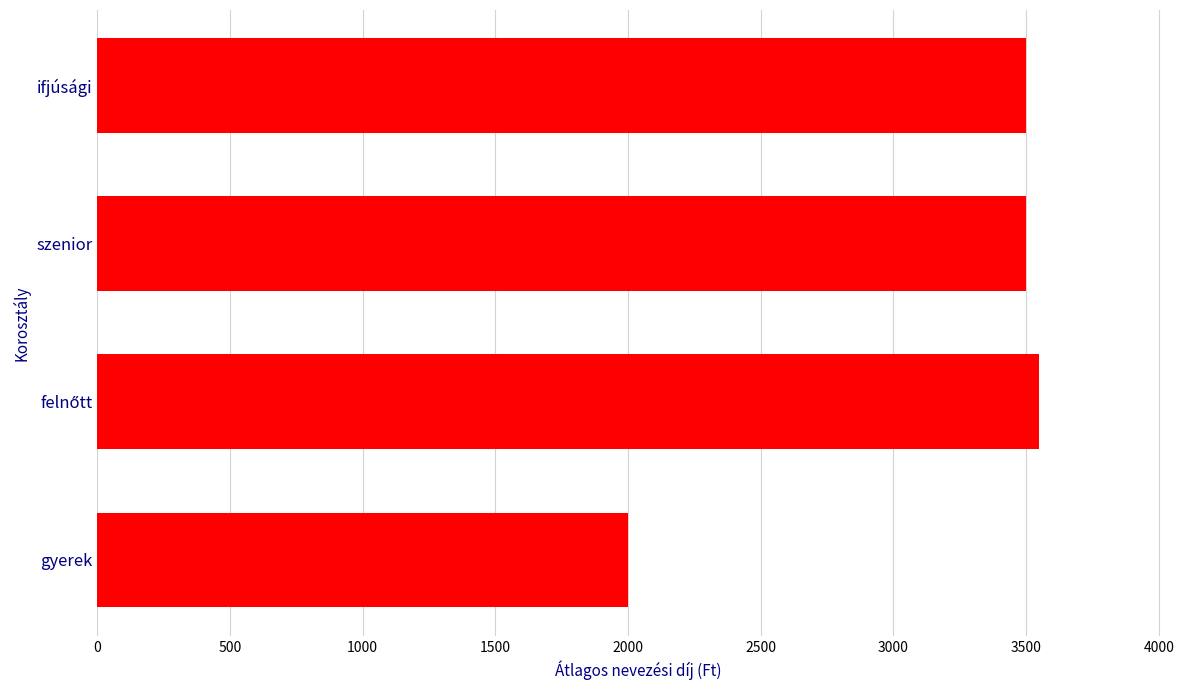

How many bars are there in total?

4